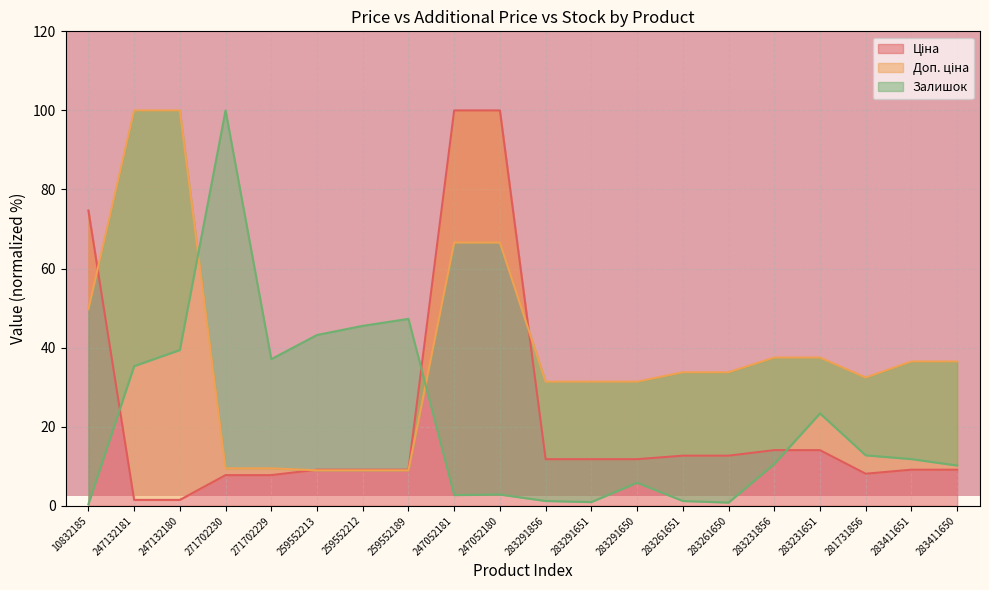

How many intersections are there between Доп. ціна and Залишок?

2